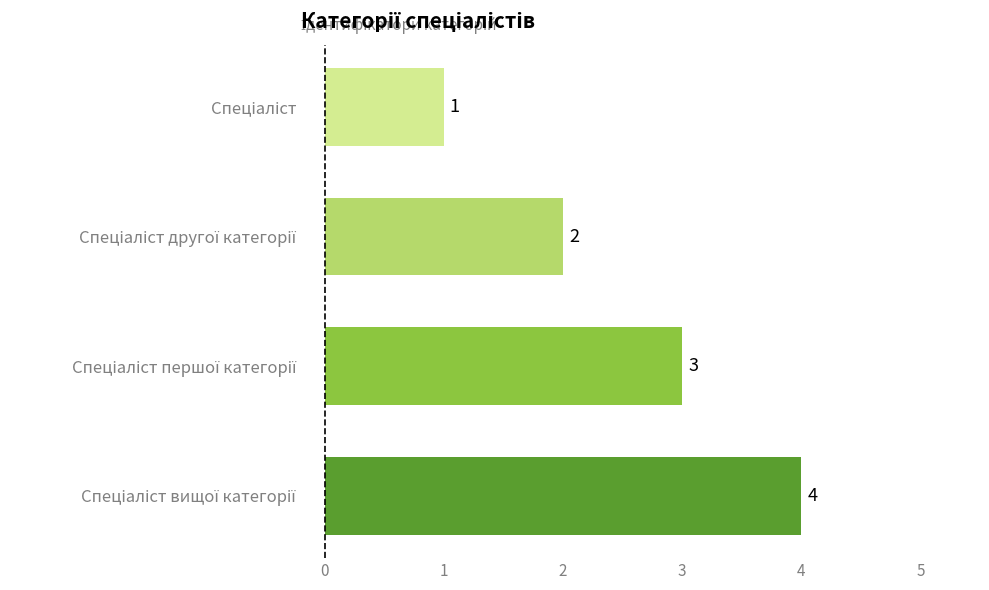

How many series are shown in this chart?

1